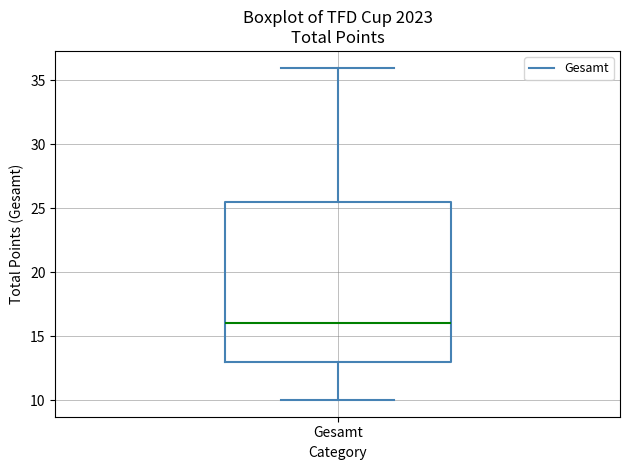

Transcribe this box plot: give where the median line is, the range the box spans, and where the two whiskers end, as read against the y-axis. The values are not printed on the chart, so give them approximately, as read against the axis.

median 16.0, box 13.0 to 25.5, whiskers 10.0 to 36.0